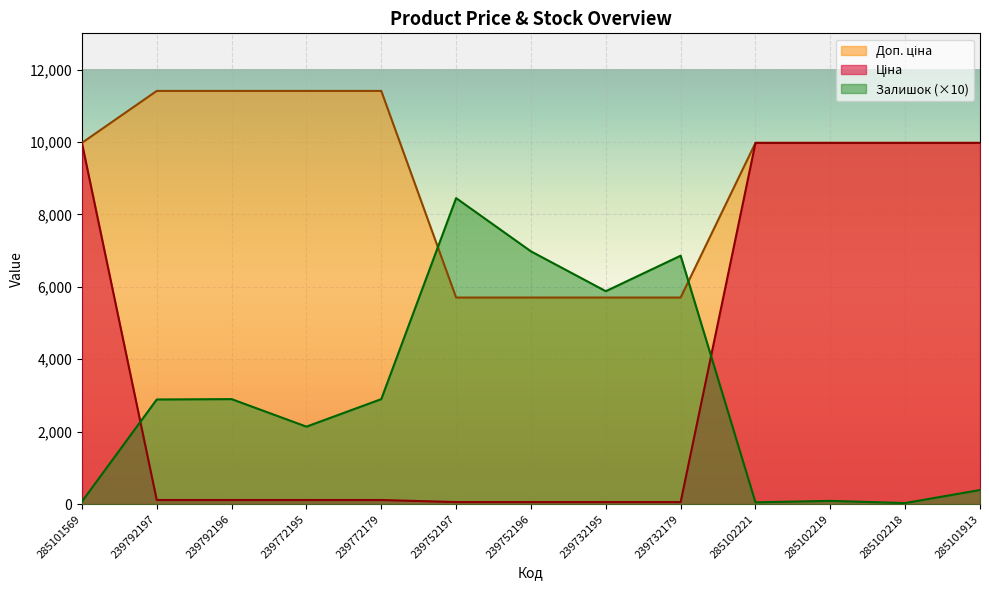

The Ціна series shows 77.7 at 239752196. True or false?

False